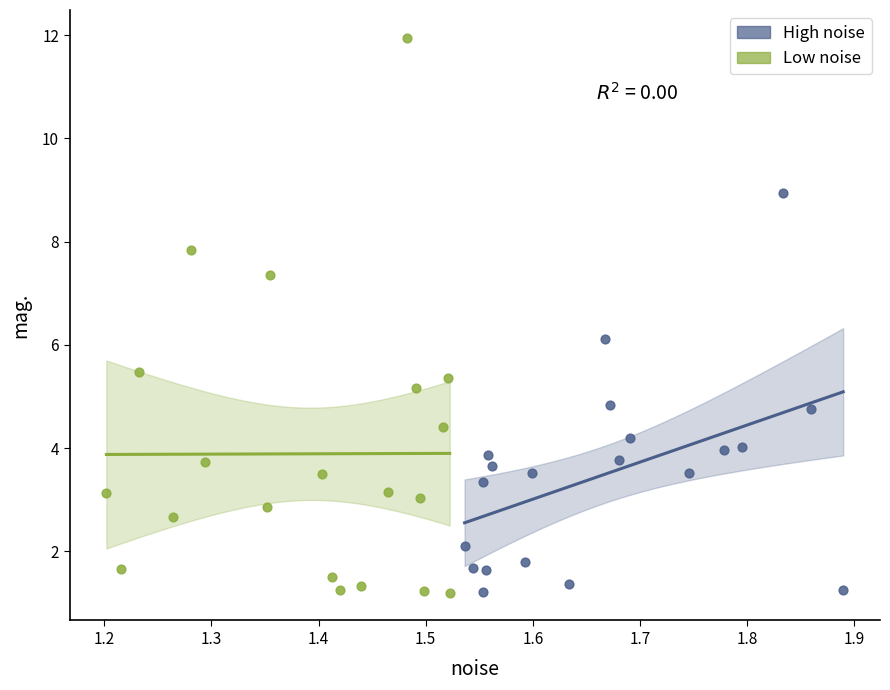

What are all the series names shown in the legend?

High noise, Low noise